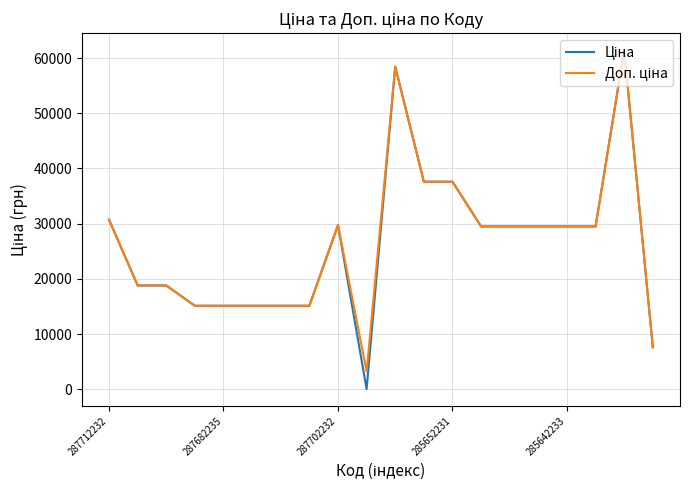

What is the greatest value displayed?

61434.3